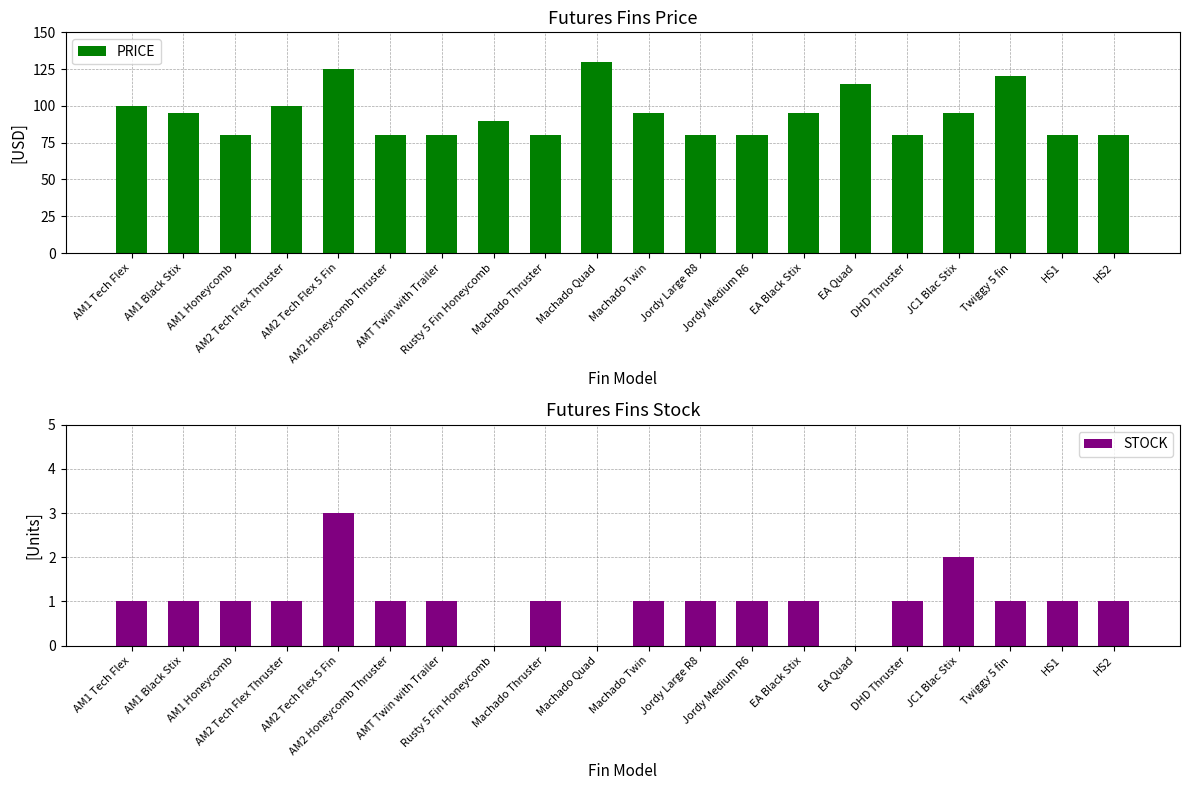

Is the value of STOCK at Rusty 5 Fin Honeycomb greater than the value of PRICE at HS2?

No